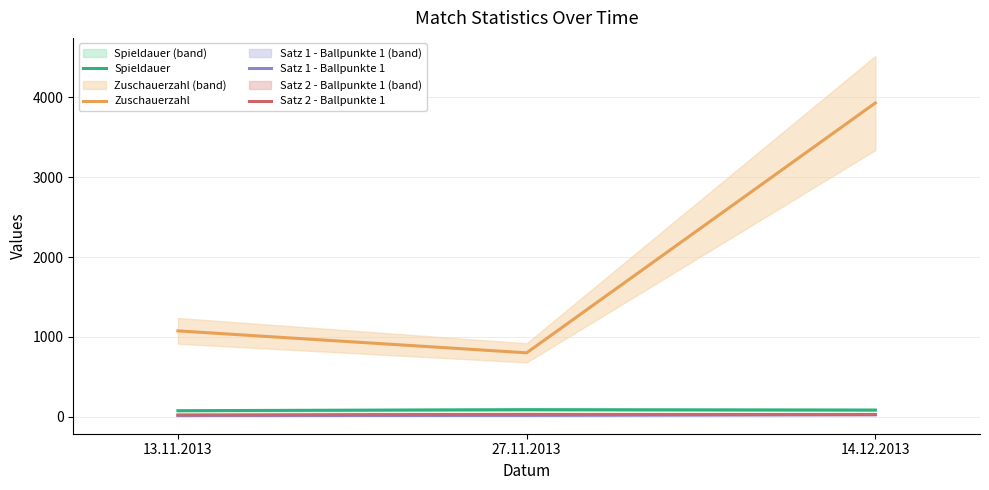

Is it true that Satz 2 - Ballpunkte 1 equals 29 at 27.11.2013?

True